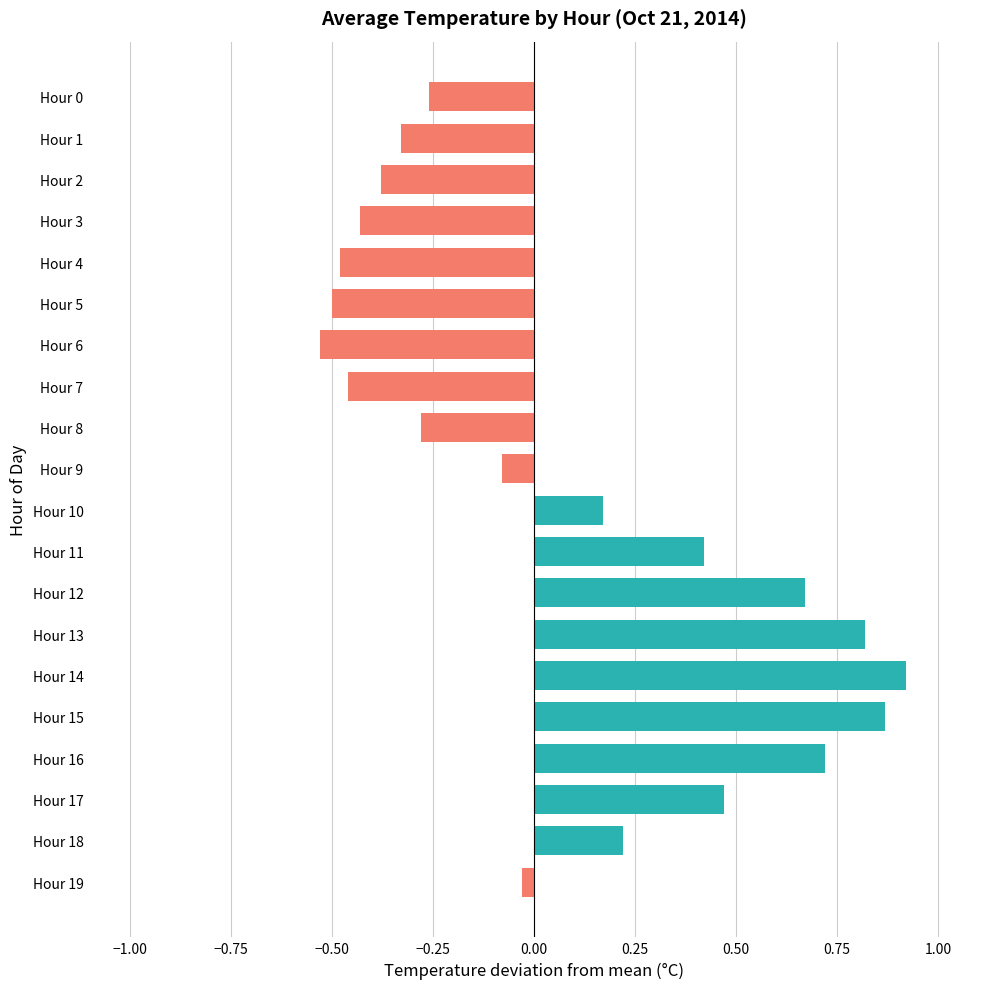

Where is the data nearest to the value 0?

Hour 19